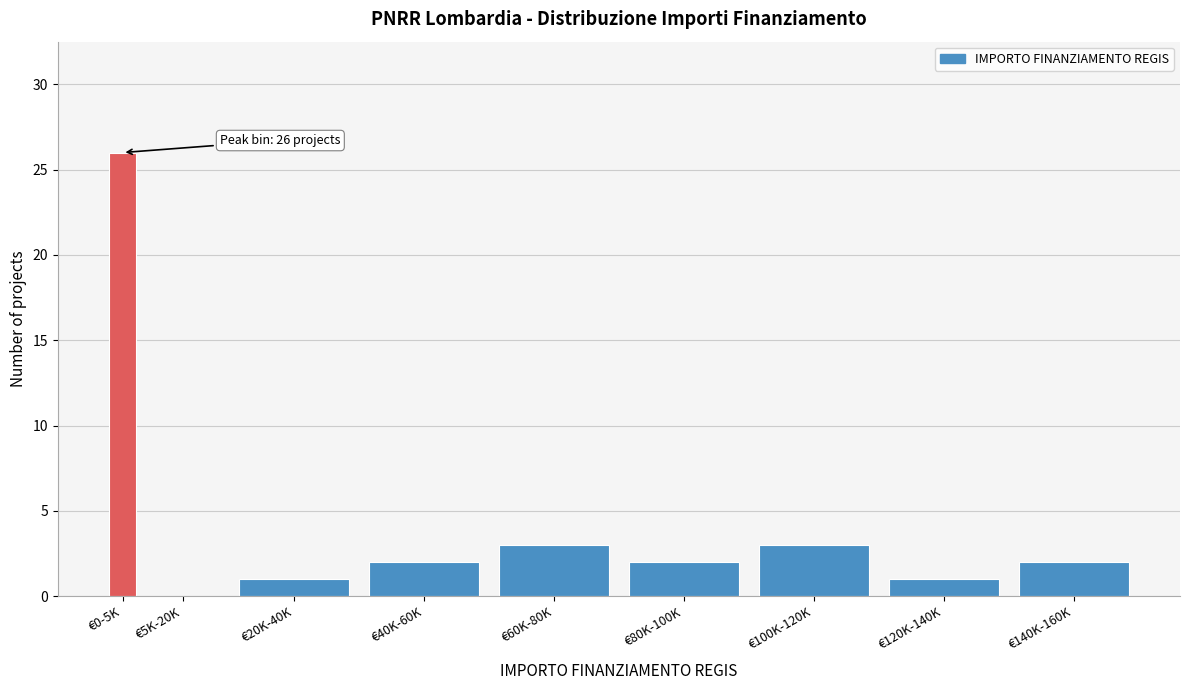

Reading right to left, transcribe all the data shown in this chart.

€140K-160K=2	€120K-140K=1	€100K-120K=3	€80K-100K=2	€60K-80K=3	€40K-60K=2	€20K-40K=1	€5K-20K=0	€0-5K=26